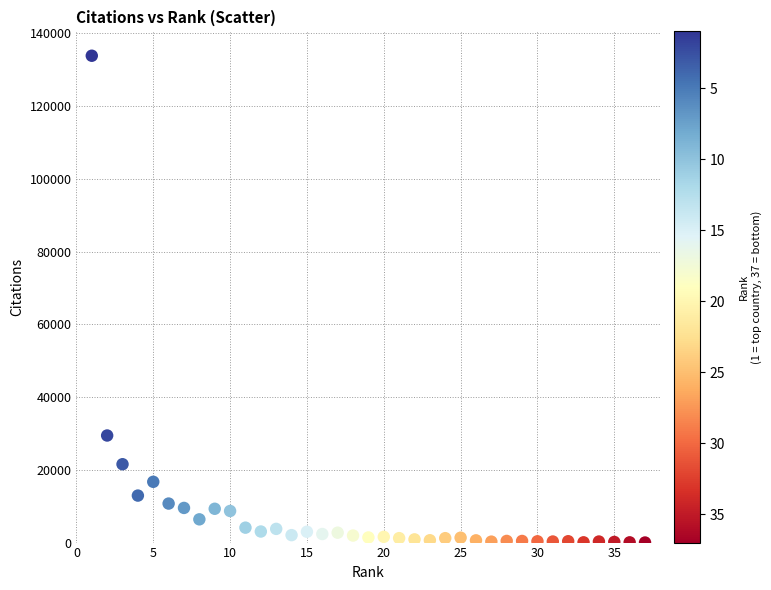

What Y value in the scatter plot is closest to 66937?

29441